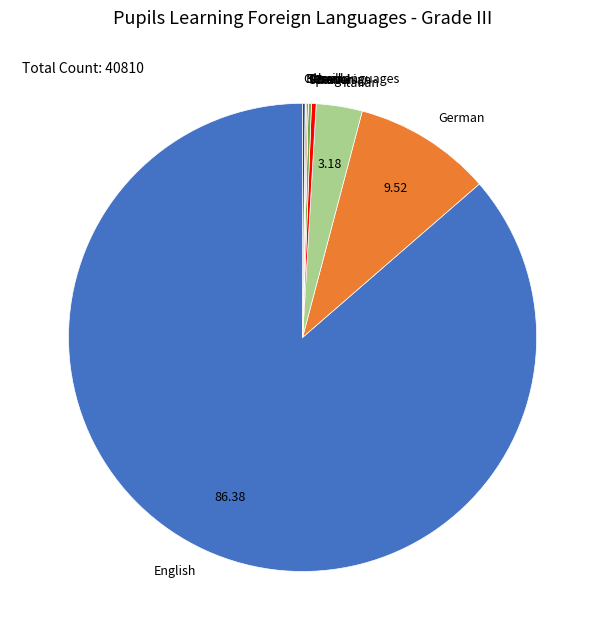

Which slice is the largest?

English